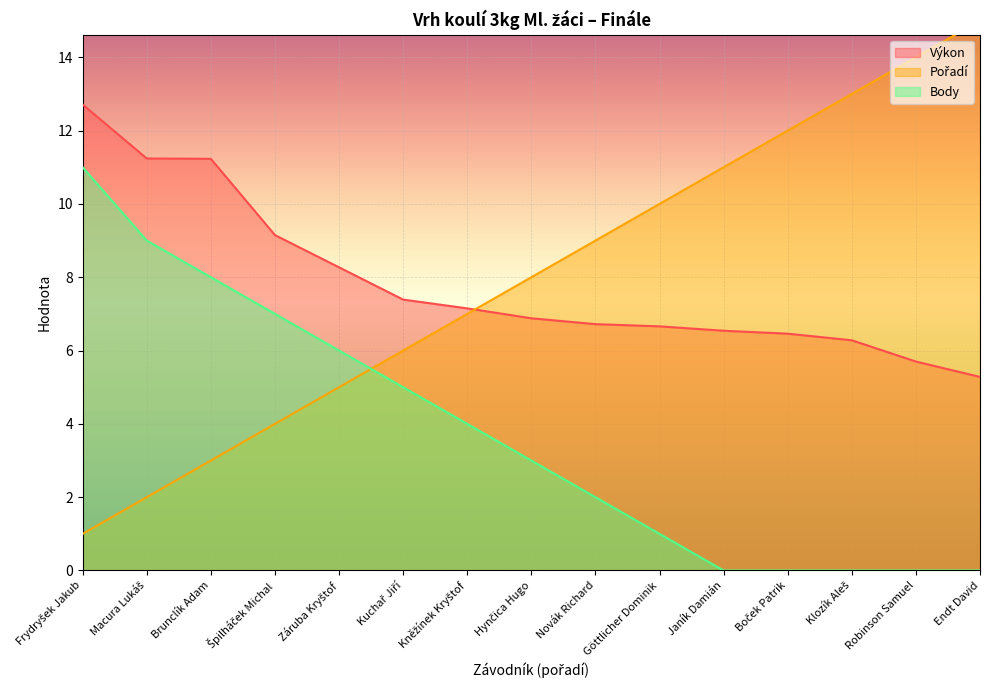

How many lines are shown in the chart?

3